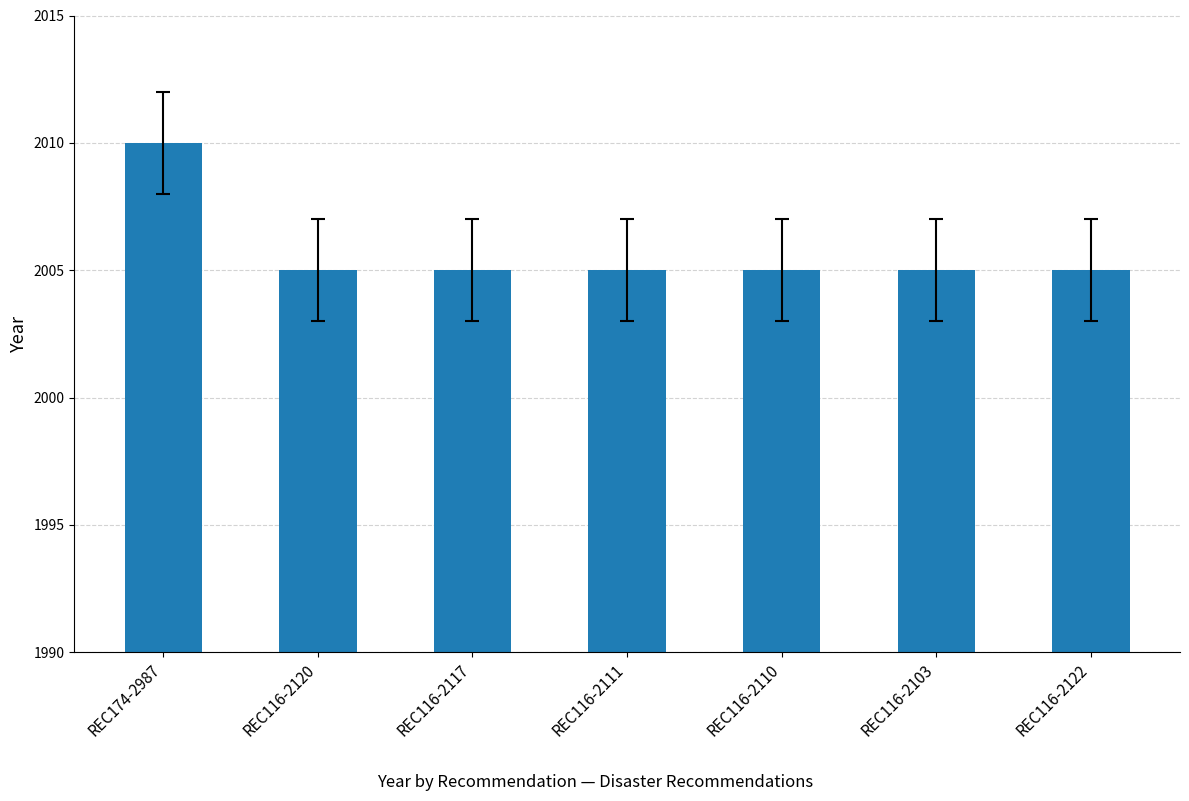

What is the minimum value shown in the chart?

2005